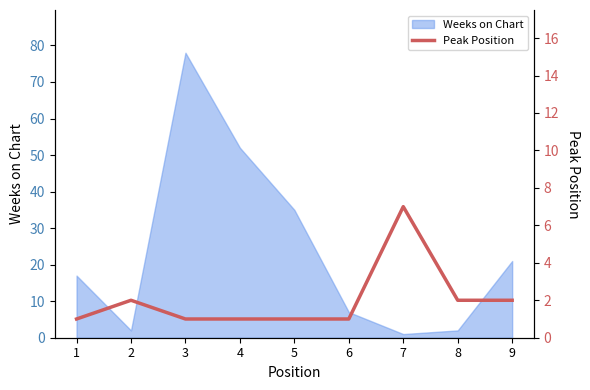

Does the chart display data point markers on the line(s)?

No